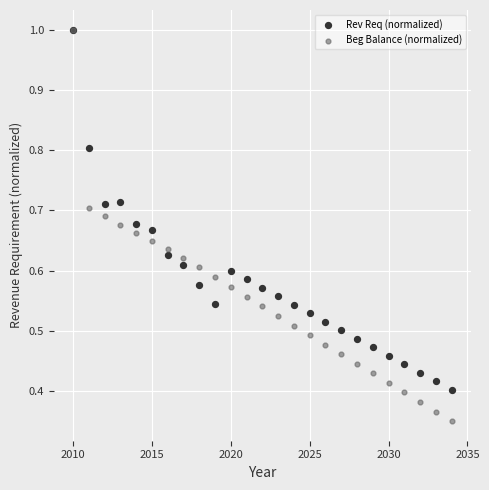

Which series reaches the minimum Y coordinate?

Beg Balance (normalized)